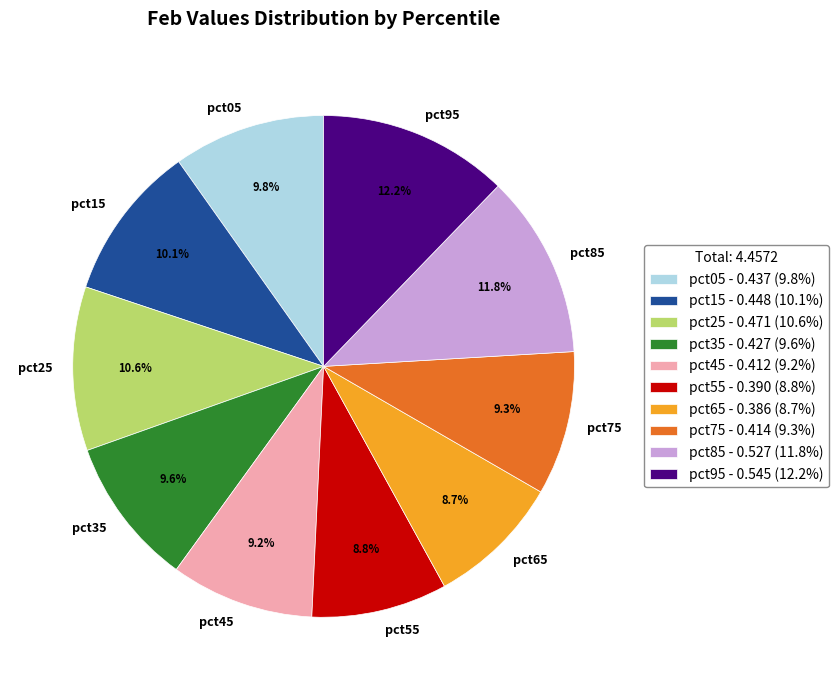

Does any single category account for the majority?

No